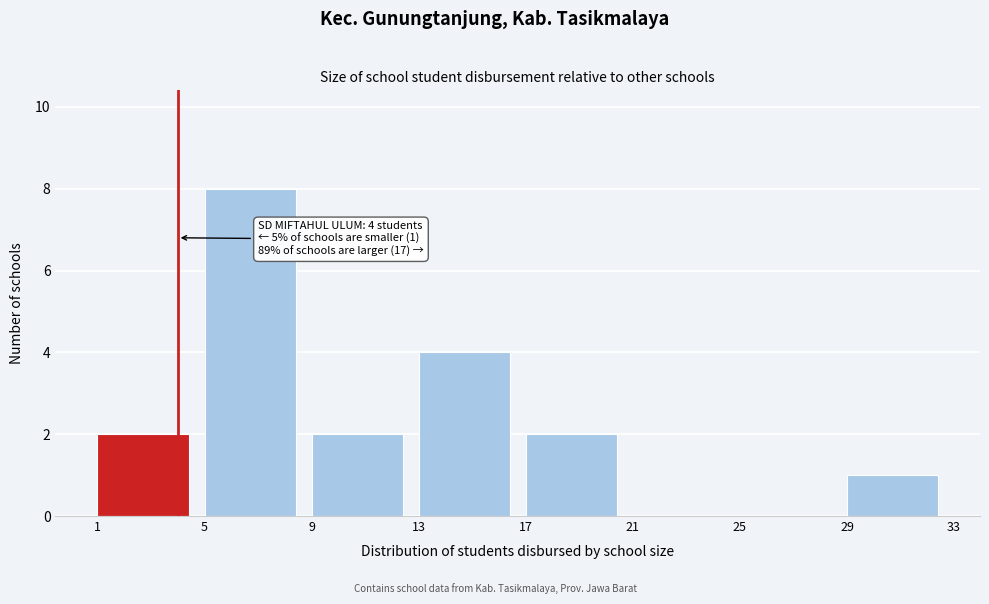

Over which range of the x-axis is the bar tallest?

5 to 9